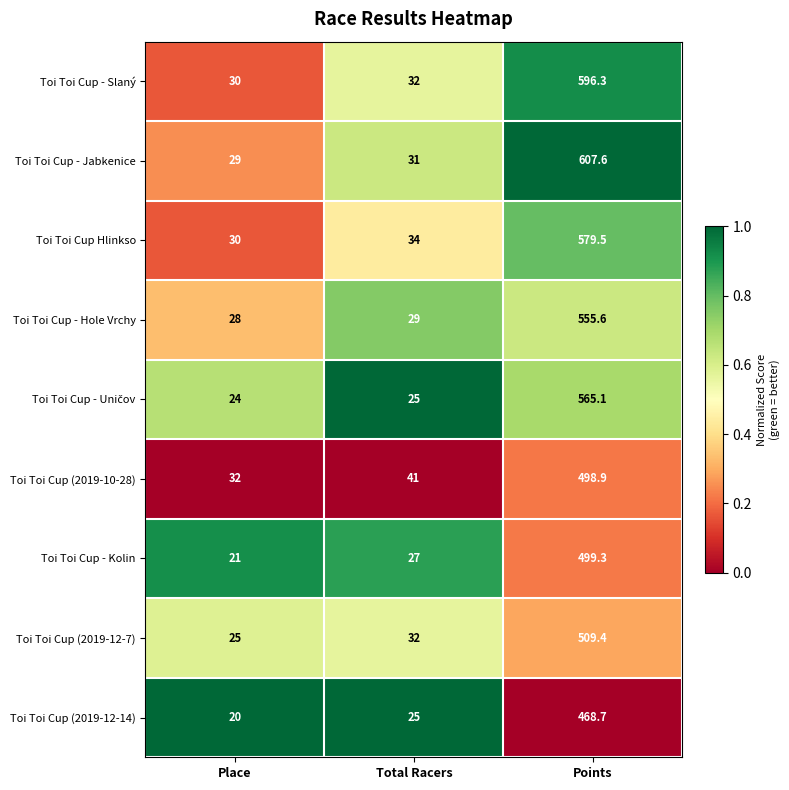

Which category has the lowest value across all series?

Place